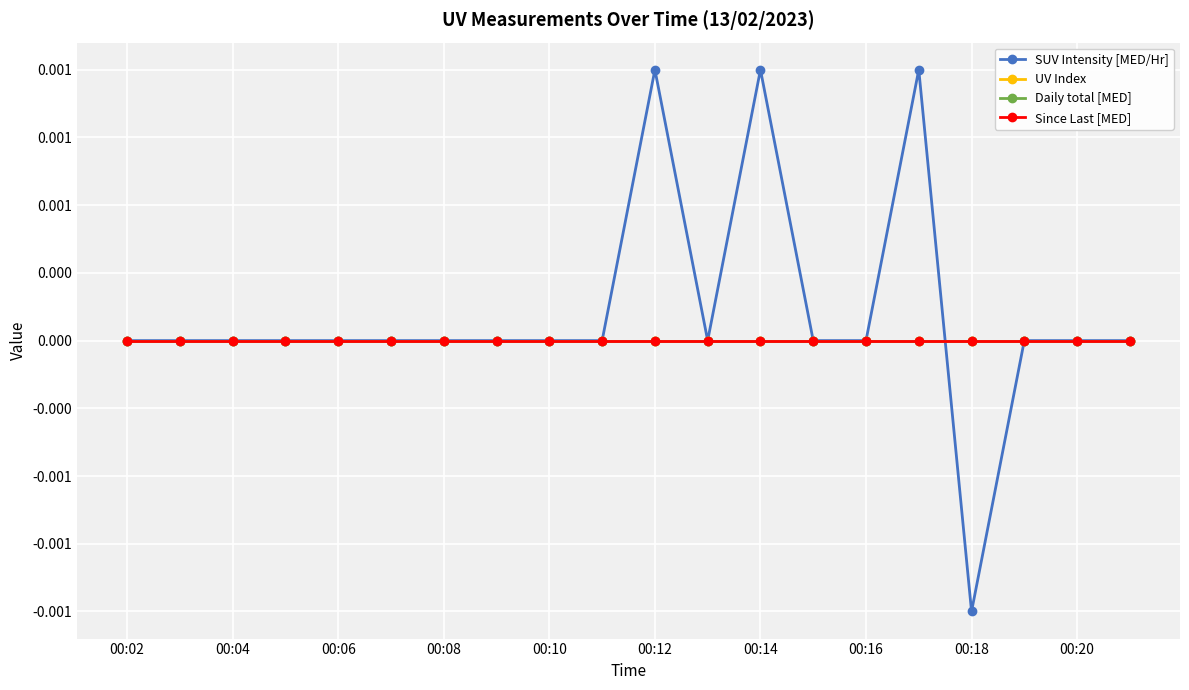

True or false: Daily total [MED] has more than 2 interior local peaks.

False